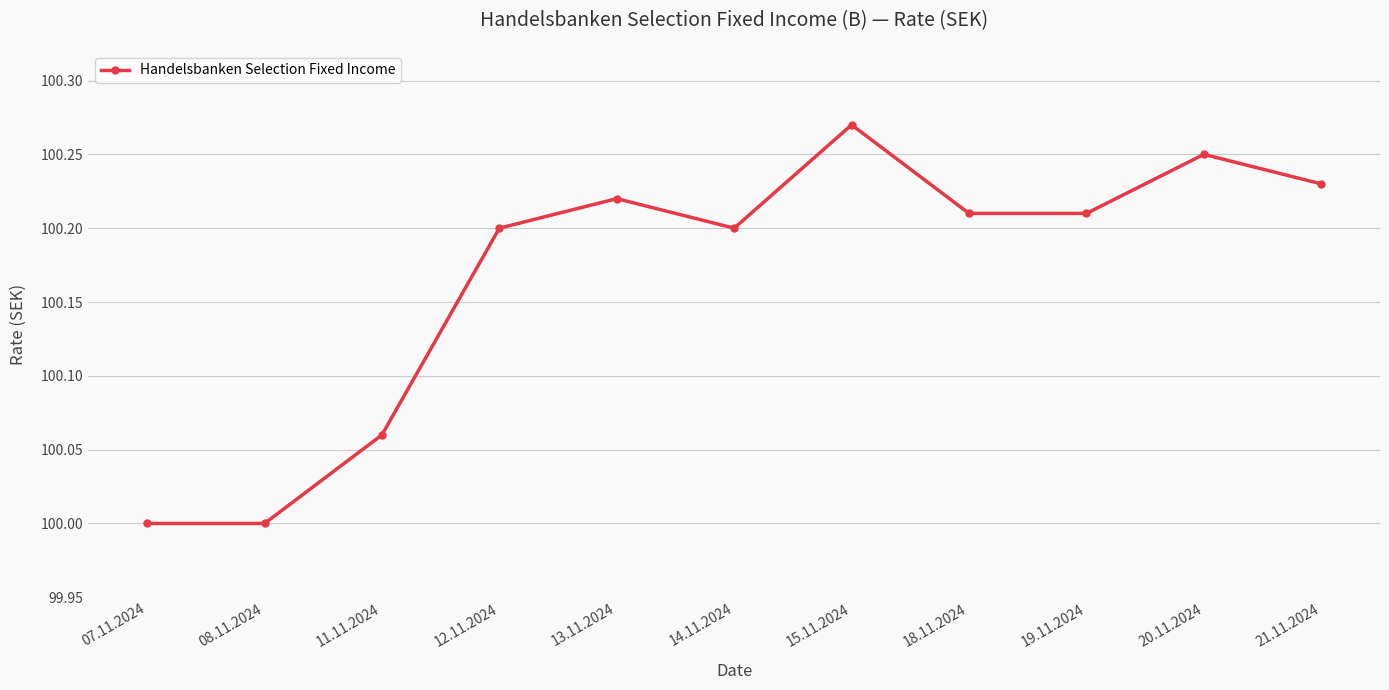

Which category has the highest value across all series?

15.11.2024